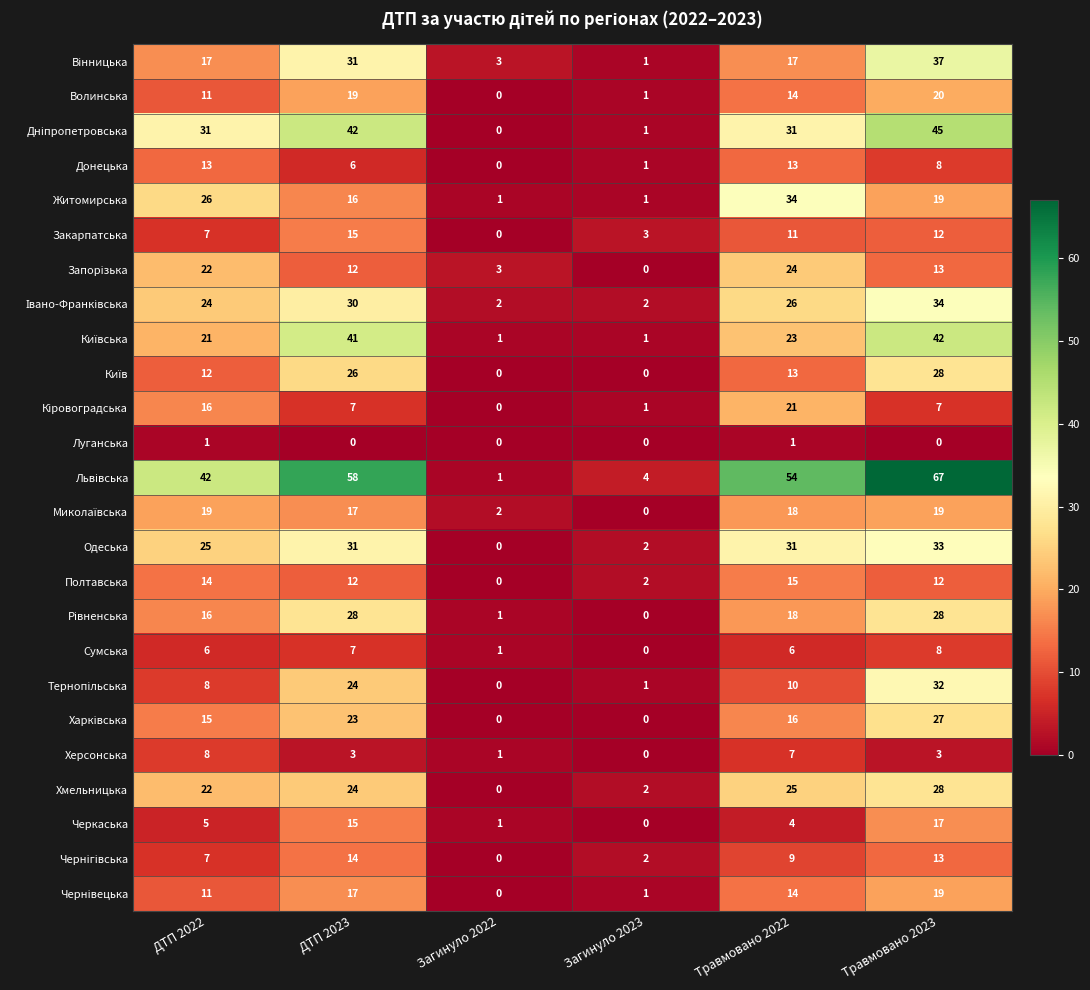

What is the total value across all series at Загинуло 2022?

17